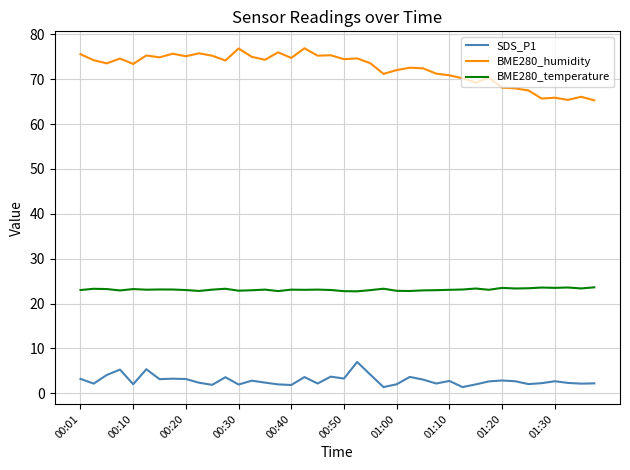

In SDS_P1, how many points are higher than both neighbors (excluding endpoints)?

12